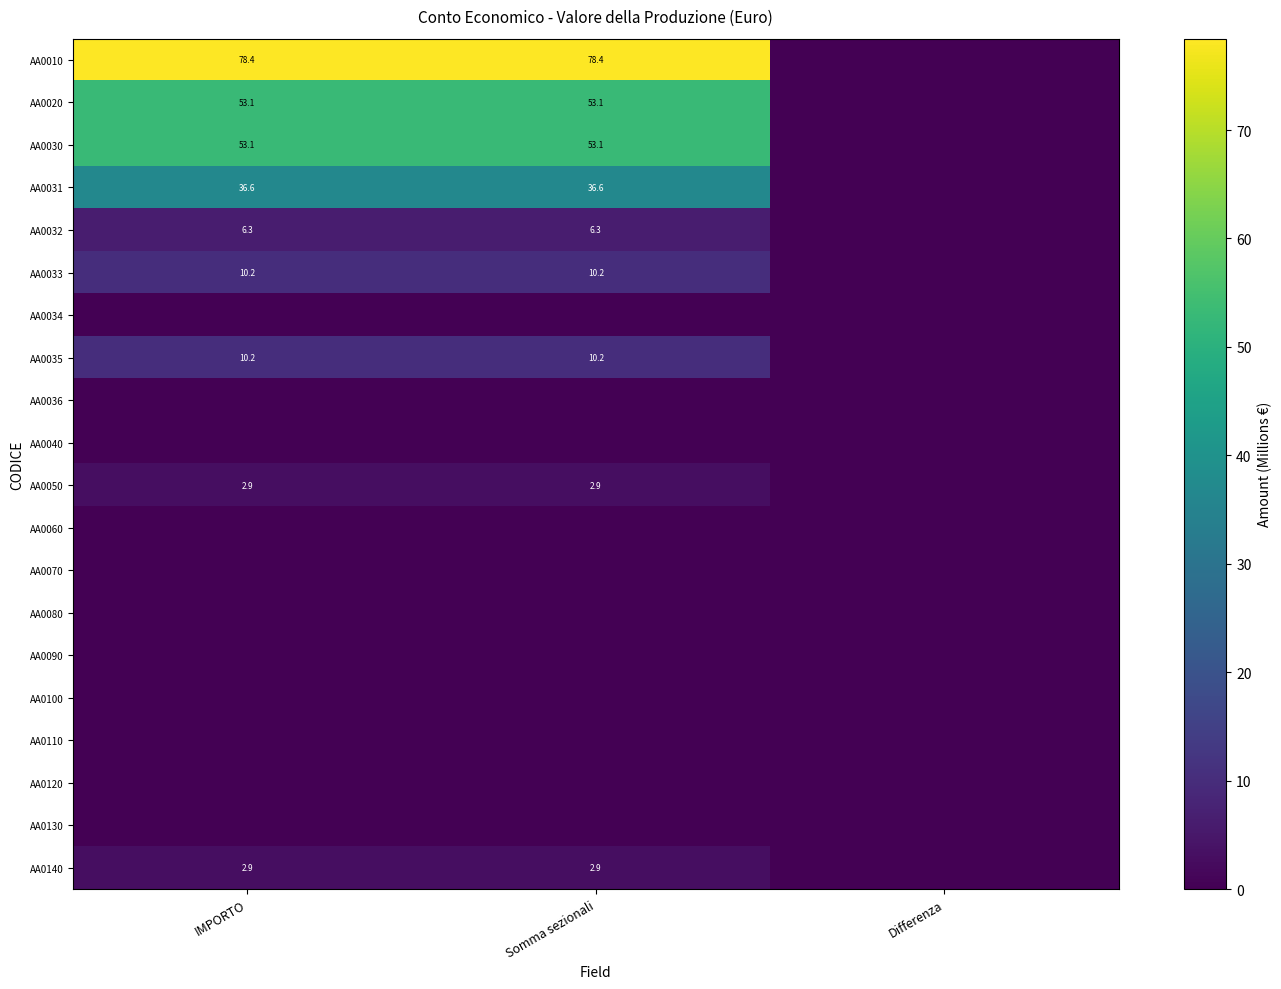

Is it true that AA0033 equals 16.2 at IMPORTO?

False